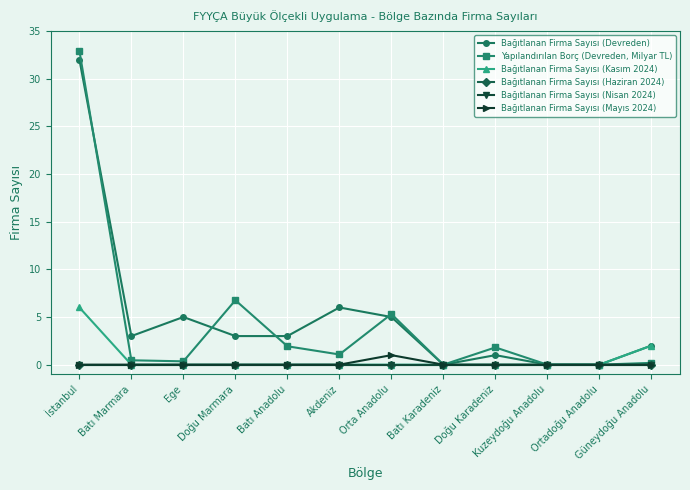

Between Akdeniz and Güneydoğu Anadolu, which series saw the biggest shift?

Bağıtlanan Firma Sayısı (Devreden)